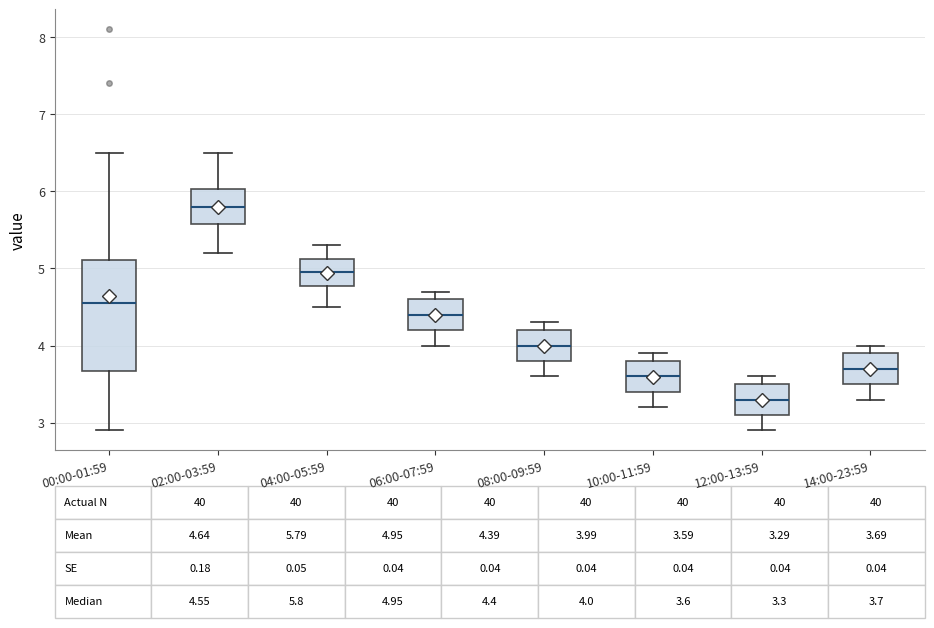

Which box has the highest median line?

02:00-03:59